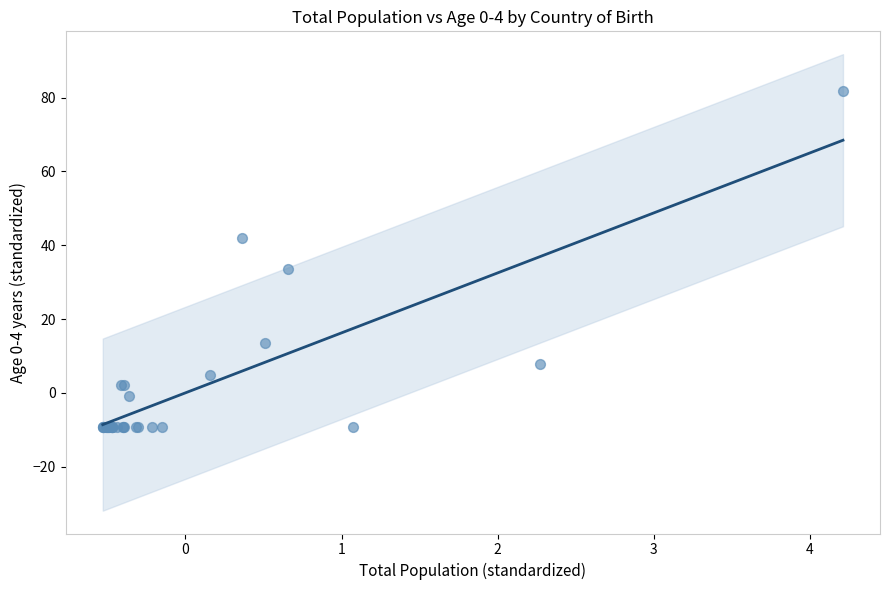

What Y value in the scatter plot is closest to 36?

33.4